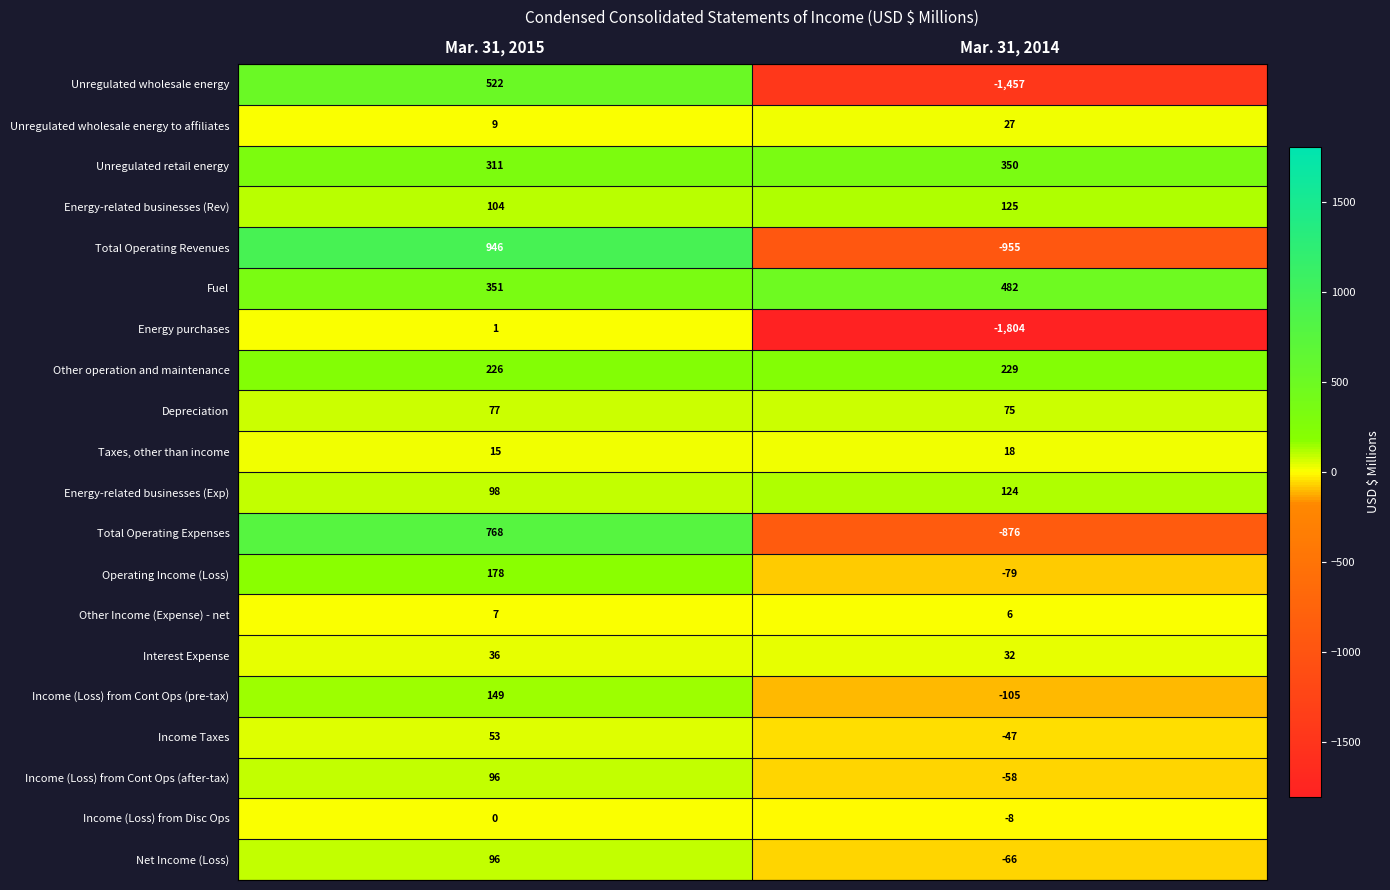

Is it true that Income (Loss) from Cont Ops (pre-tax) equals -153 at Mar. 31, 2014?

False